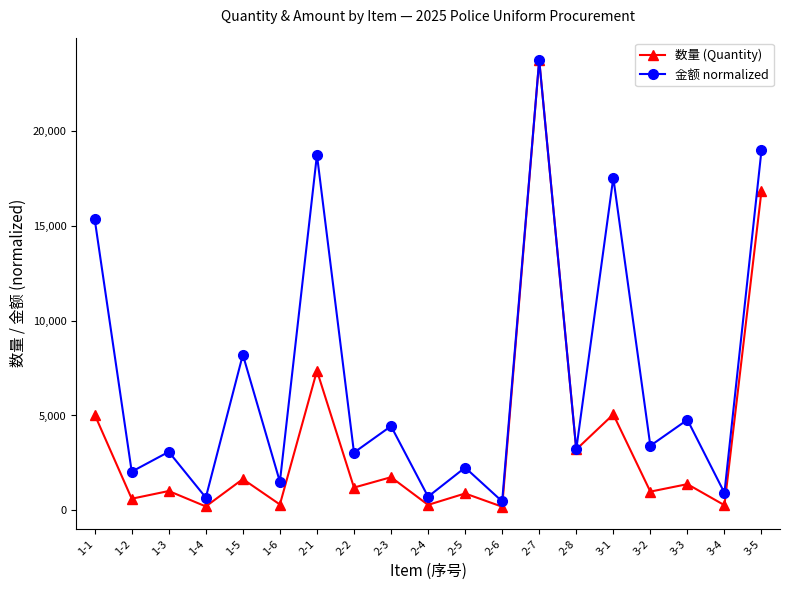

What is the minimum value for 金额 normalized?

463.7